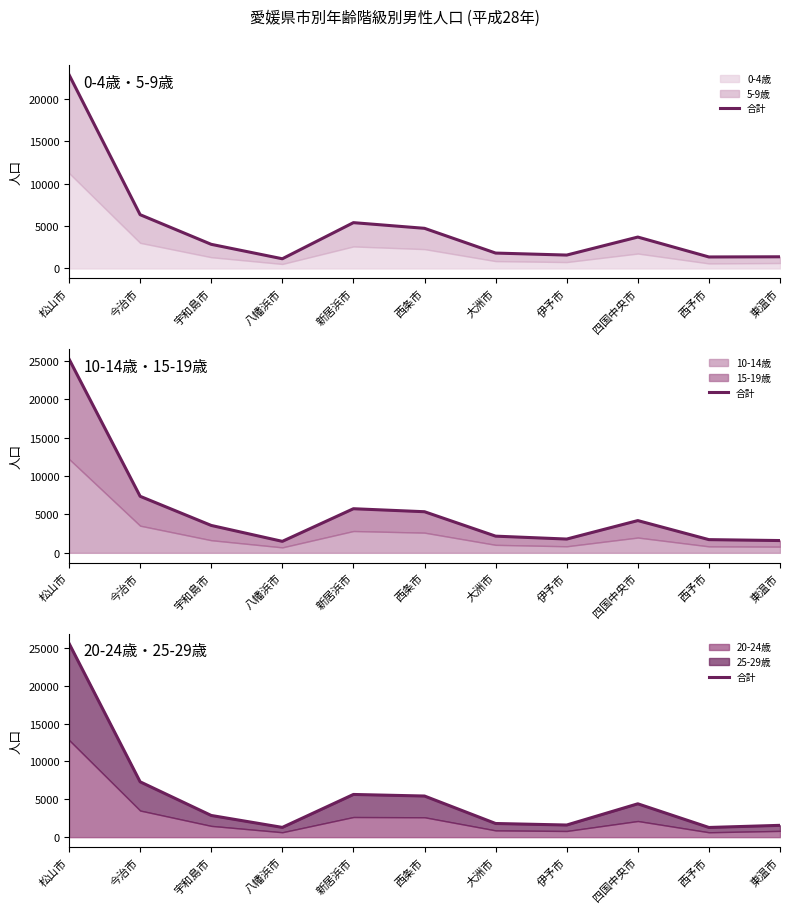

What is the difference between the second highest and minimum values?

6029